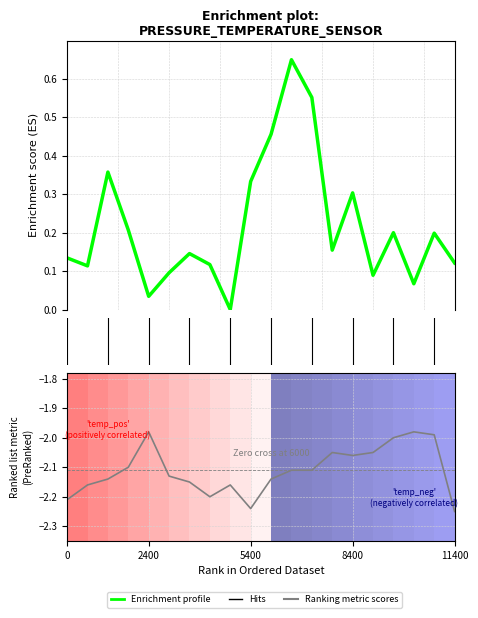

True or false: pressure and temperature cross at least once.

False